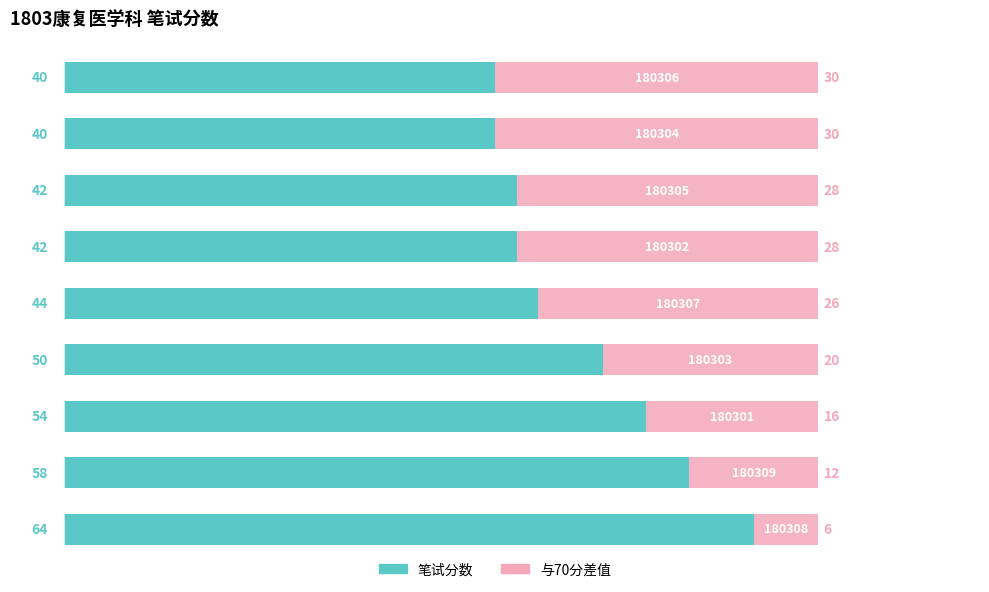

What is the average value of the 笔试分数 series?

48